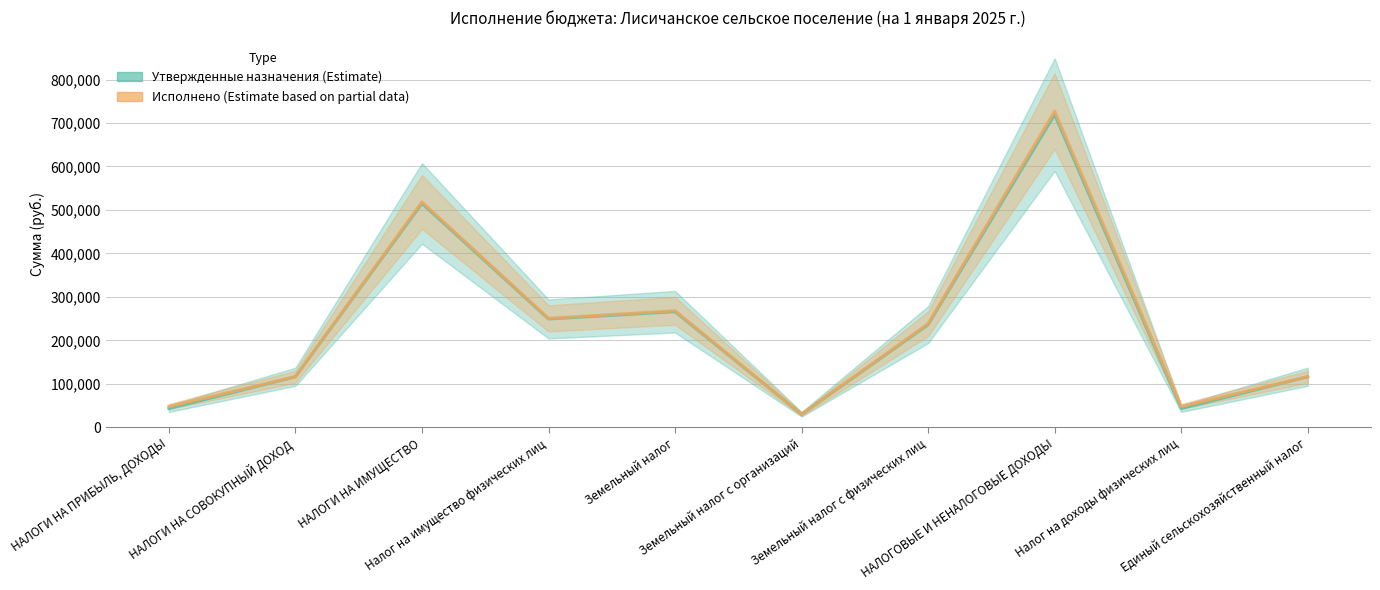

Reading left to right, list all the values displayed in this chart.

Утвержденные бюджетные назначения (Estimate): НАЛОГИ НА ПРИБЫЛЬ, ДОХОДЫ=43000.0	НАЛОГИ НА СОВОКУПНЫЙ ДОХОД=116115.6	НАЛОГИ НА ИМУЩЕСТВО=514893.0	Налог на имущество физических лиц=249100.0	Земельный налог=265793.0	Земельный налог с организаций=29793.0	Земельный налог с физических лиц=236000.0	НАЛОГОВЫЕ И НЕНАЛОГОВЫЕ ДОХОДЫ=719318.4	Налог на доходы физических лиц=43000.0	Единый сельскохозяйственный налог=116115.6
Исполнено (Estimate based on partial data): НАЛОГИ НА ПРИБЫЛЬ, ДОХОДЫ=47731.3	НАЛОГИ НА СОВОКУПНЫЙ ДОХОД=116115.6	НАЛОГИ НА ИМУЩЕСТВО=518366.6	Налог на имущество физических лиц=250400.5	Земельный налог=267966.1	Земельный налог с организаций=29793.0	Земельный налог с физических лиц=238173.1	НАЛОГОВЫЕ И НЕНАЛОГОВЫЕ ДОХОДЫ=727523.3	Налог на доходы физических лиц=47731.3	Единый сельскохозяйственный налог=116115.6